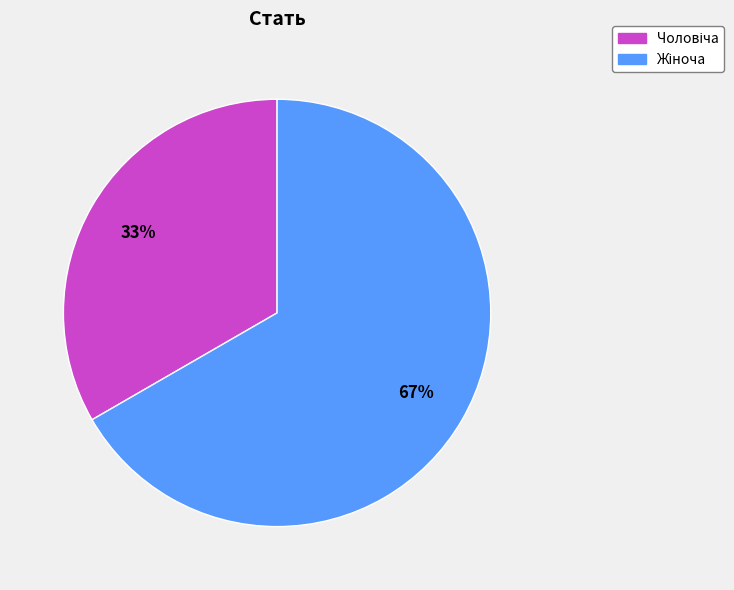

How many slices are in this pie chart?

2